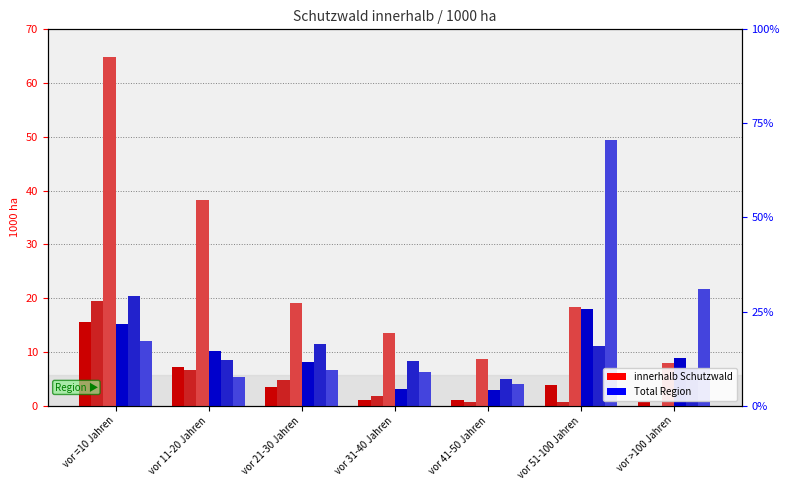

How many bars are there in each group?

6